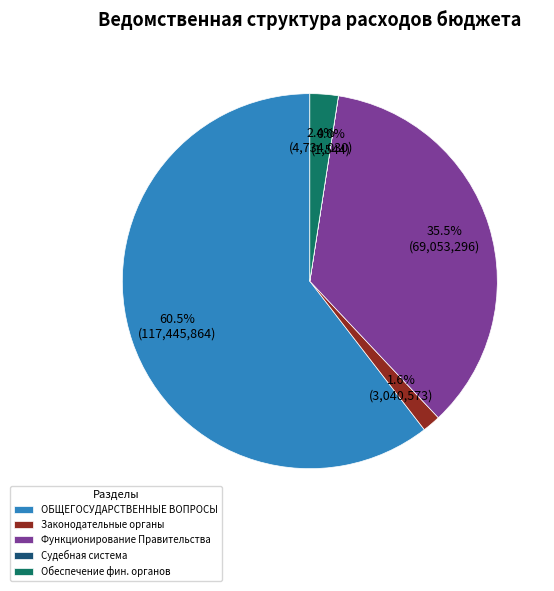

What is the largest slice in the pie chart?

ОБЩЕГОСУДАРСТВЕННЫЕ ВОПРОСЫ